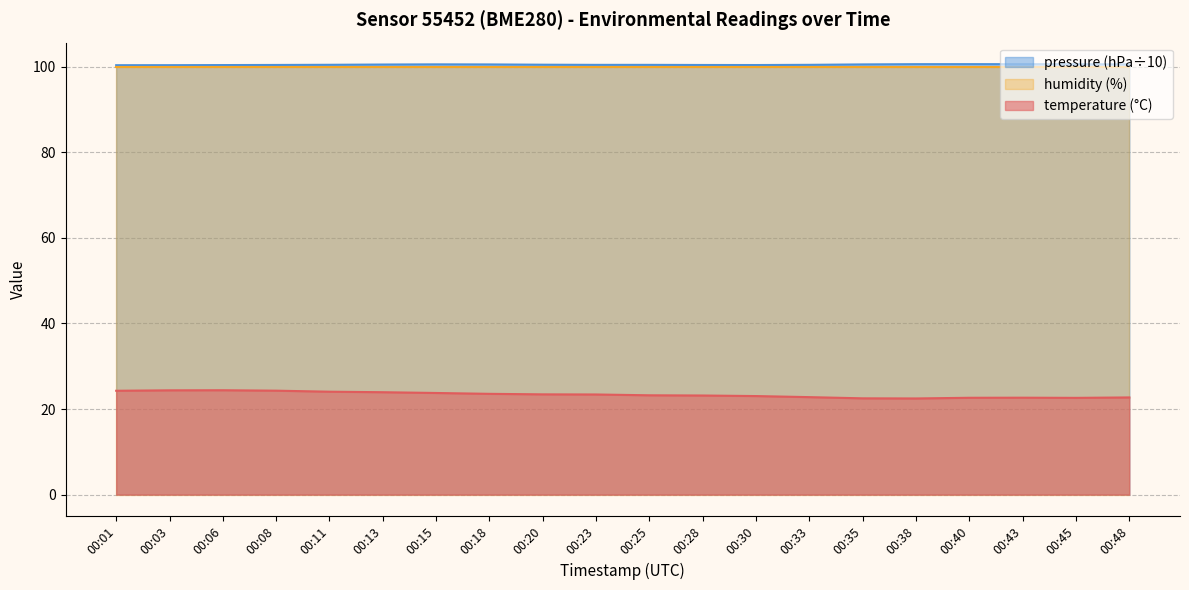

True or false: temperature and pressure_kPa intersect in this chart.

False